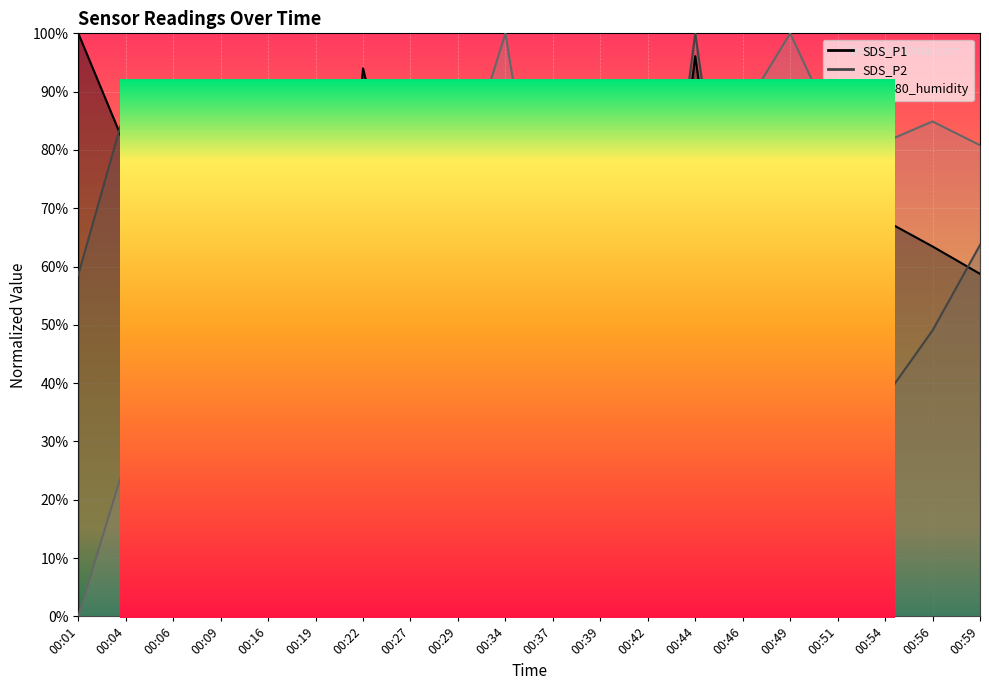

What is the difference between the maximum and minimum values in the BME280_humidity series?

100.0